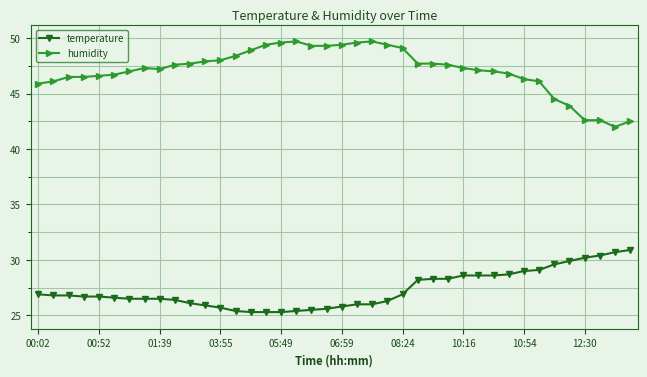

Which series has the largest total across all categories?

humidity